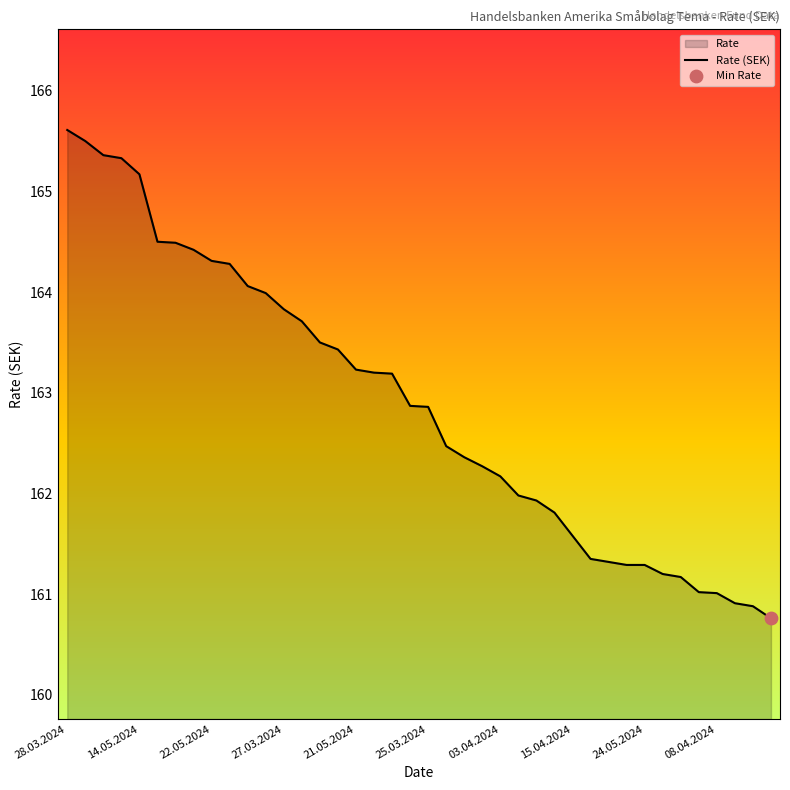

What is the ratio of the value at 03.04.2024 to the value at 24.05.2024?

1.0